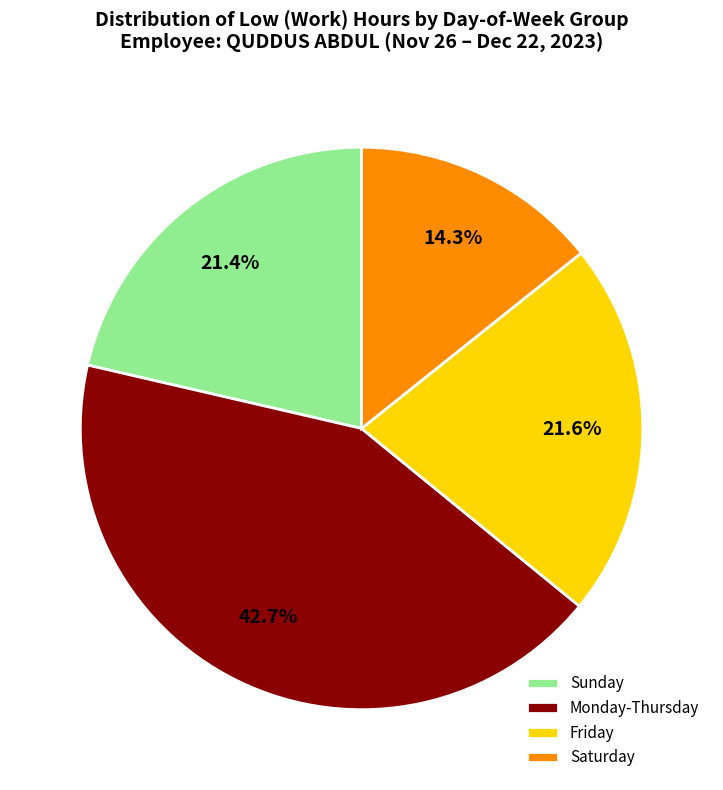

Which category has the biggest portion of the pie?

Monday-Thursday